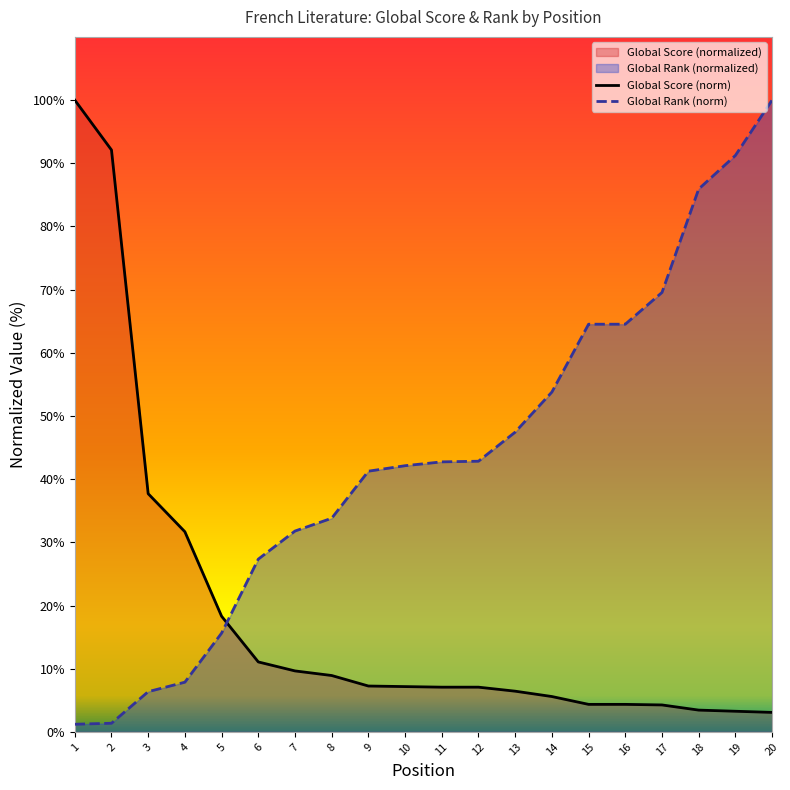

What is the total value across all series at 14?

59.4